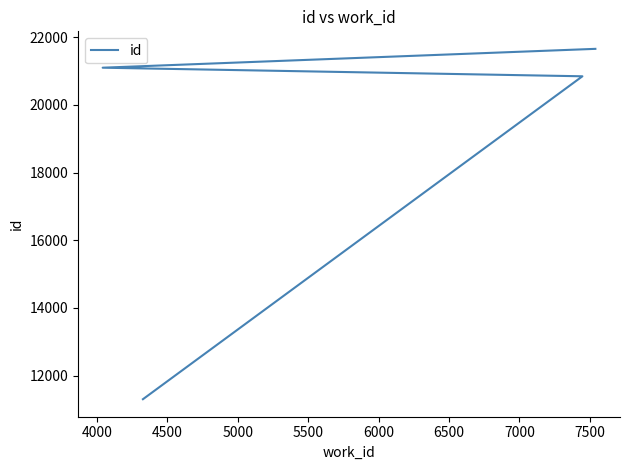

What is the difference between the maximum and second lowest values?

811